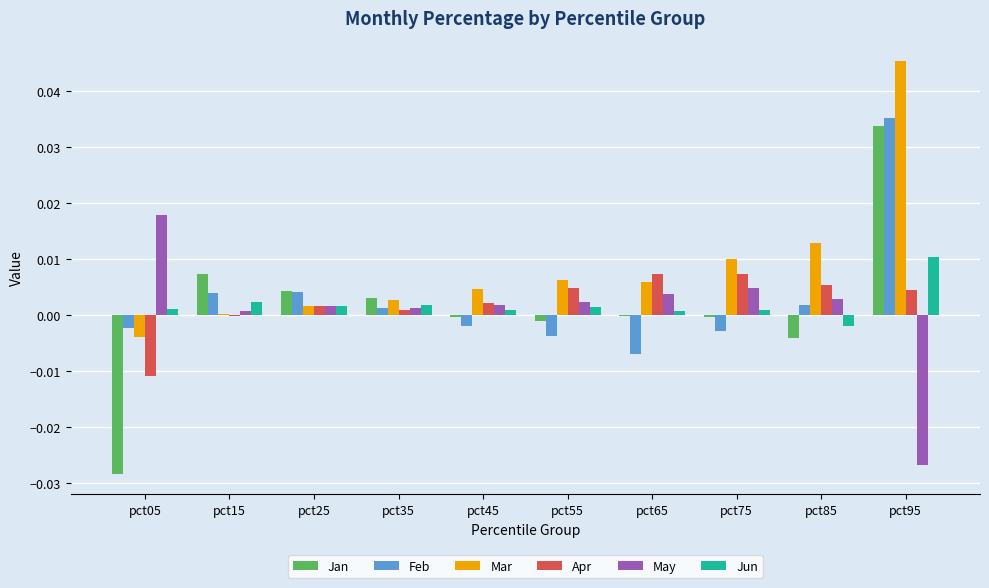

At which category is the sum across all series the highest?

pct95